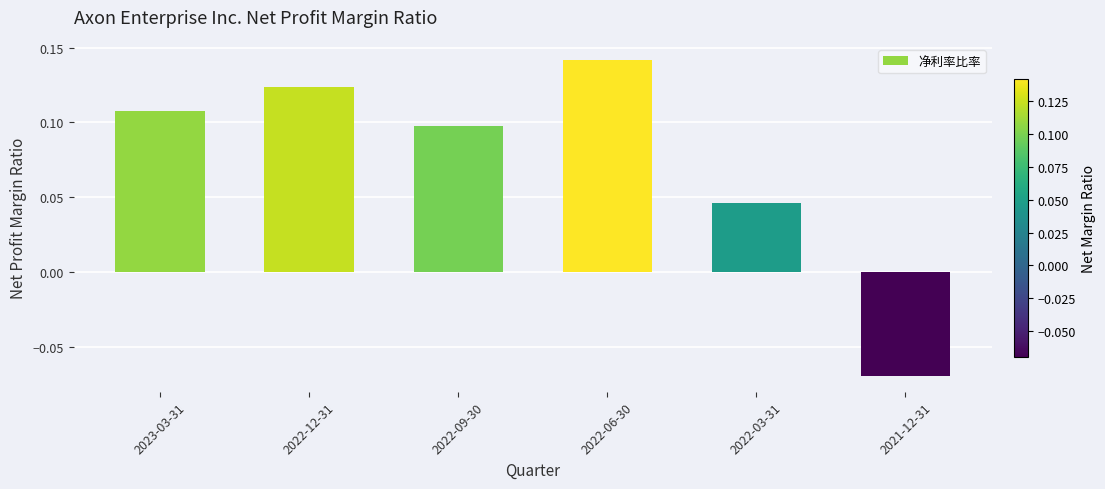

Where is the data nearest to the value 0?

2022-03-31